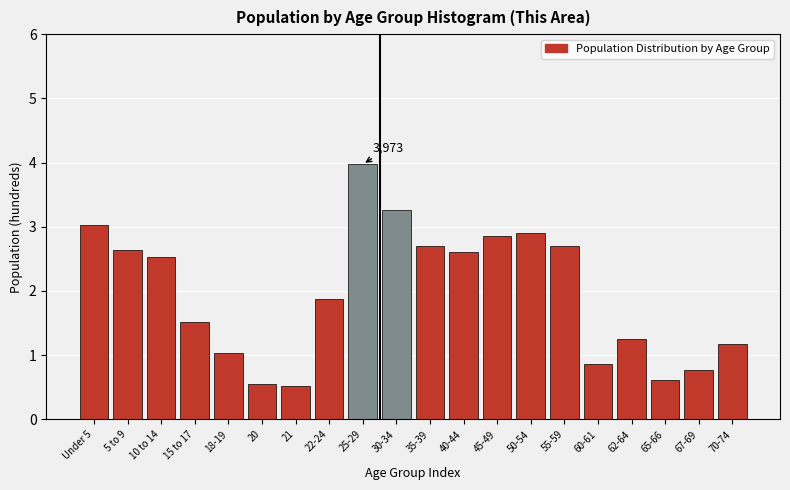

Reading left to right, list all the values displayed in this chart.

3.0	2.6	2.5	1.5	1.0	0.6	0.5	1.9	4.0	3.3	2.7	2.6	2.9	2.9	2.7	0.9	1.3	0.6	0.8	1.2